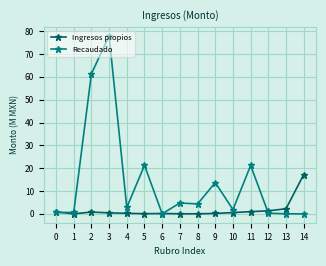

Is this an area chart (filled region under the line)?

No